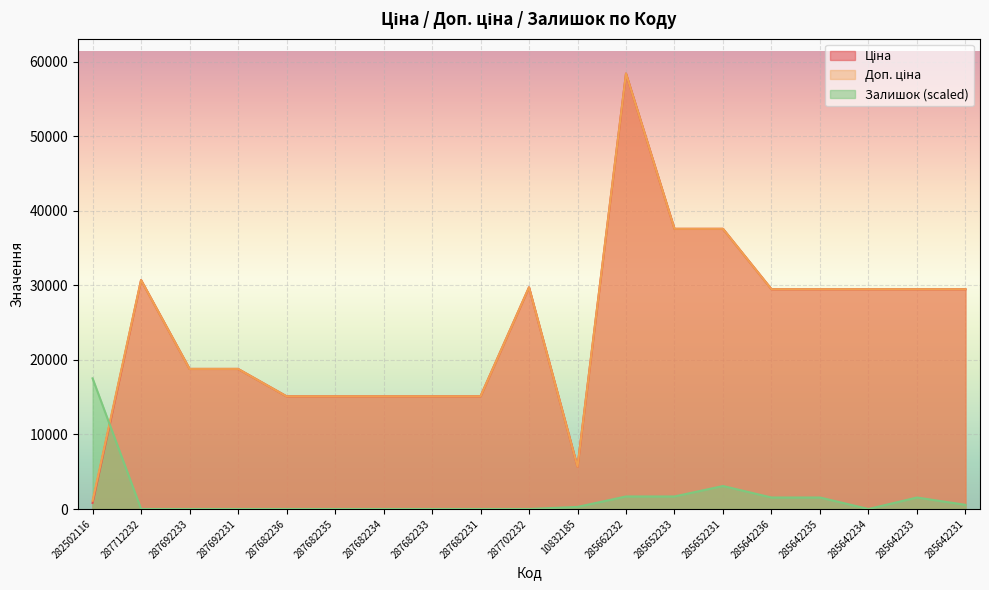

True or false: Ціна and Доп. ціна intersect in this chart.

False